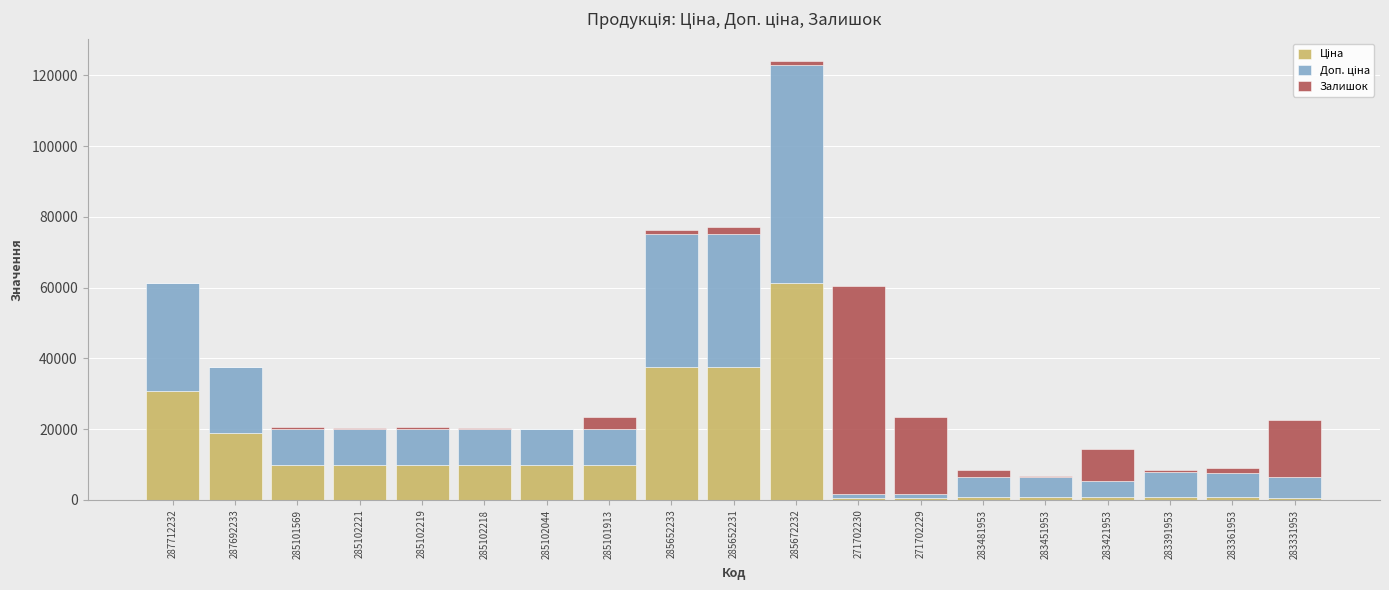

At which category is the sum across all series the highest?

285672232